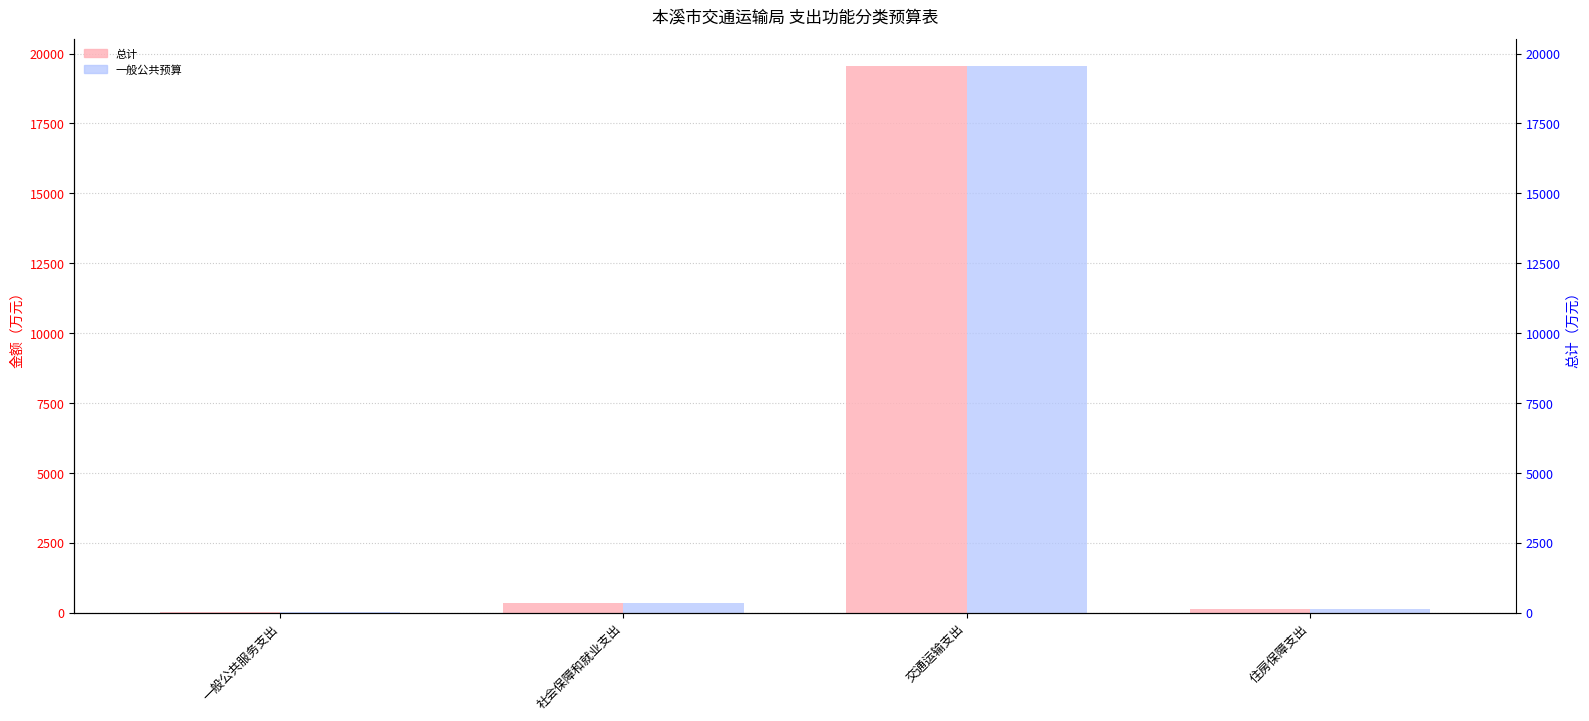

Is it true that 一般公共预算 equals 26209.2 at 交通运输支出?

False